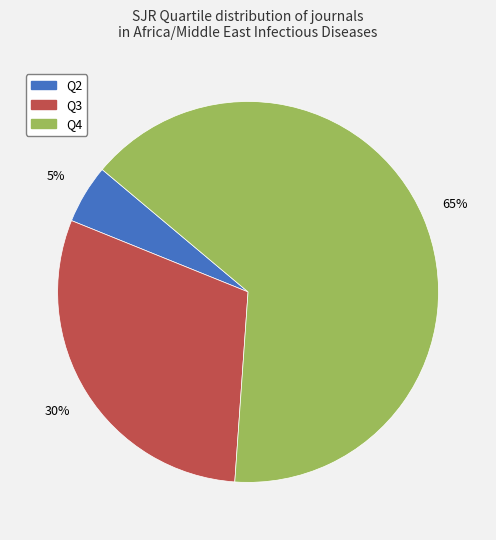

The Q4 slice represents 77% of the pie. True or false?

False